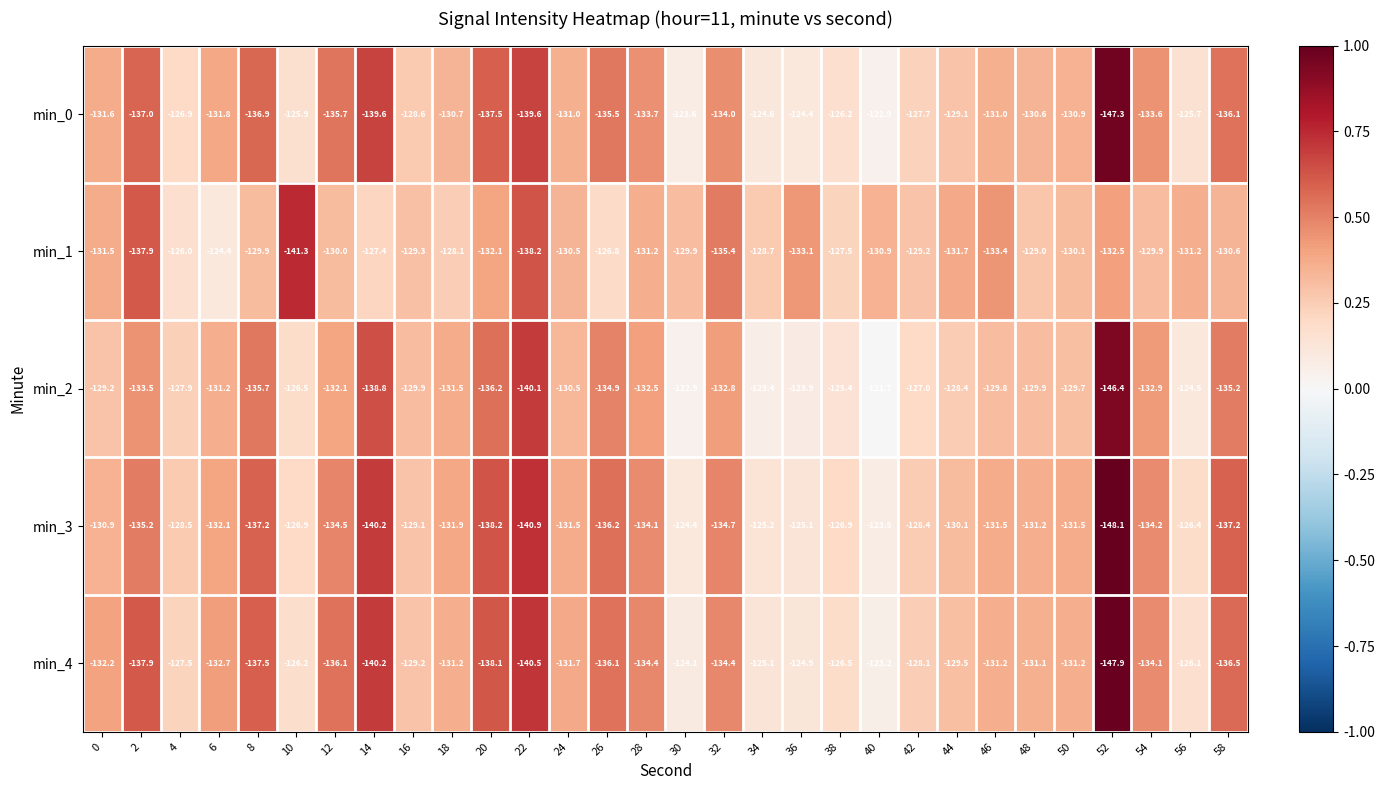

Between 14 and 34, which series saw the biggest shift?

min_2